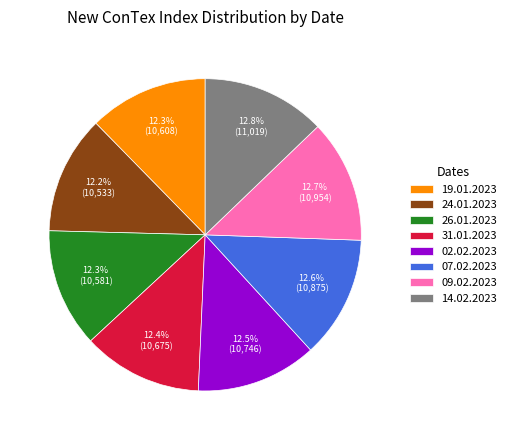

What percentage is the 26.01.2023 slice, to the nearest percent?

12%